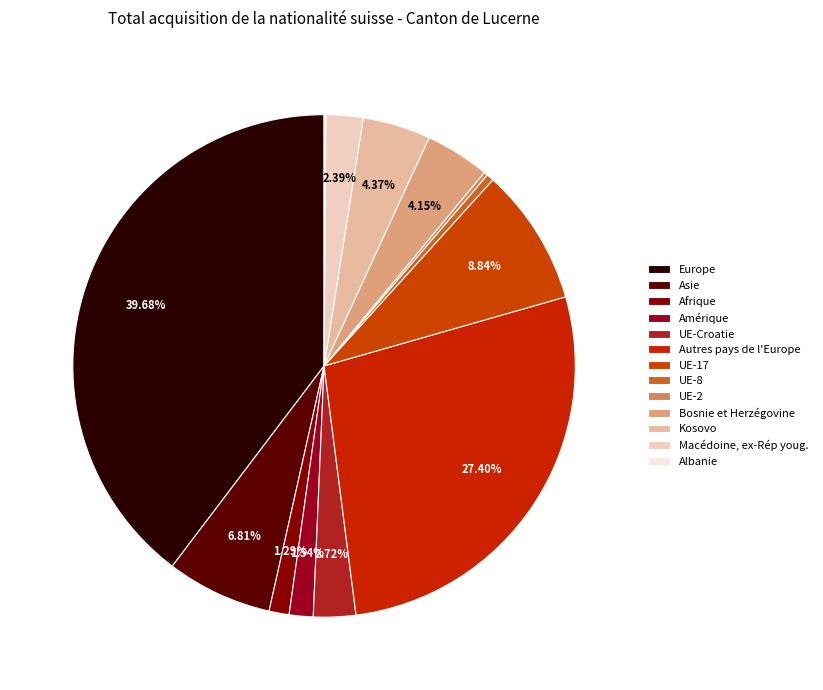

What portion of the pie excludes Bosnie et Herzégovine?

95.9%